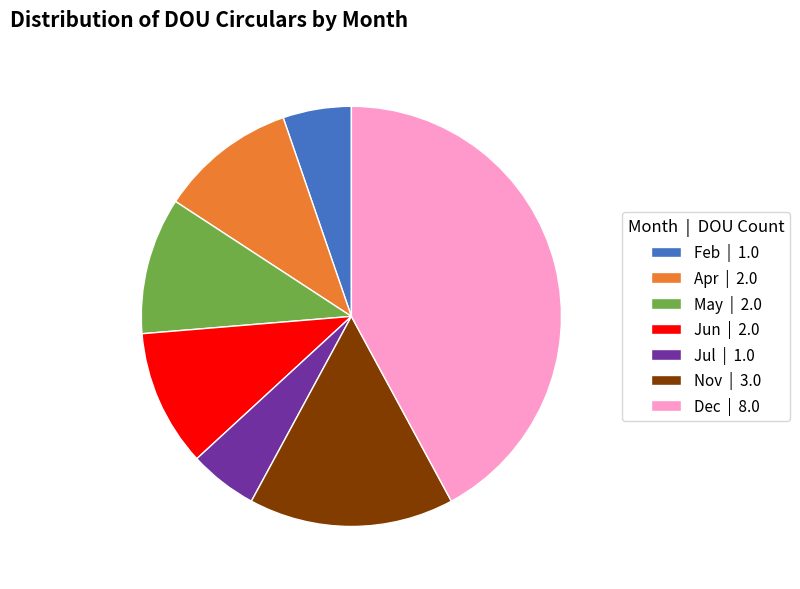

What is the largest slice in the pie chart?

Dec | 8.0